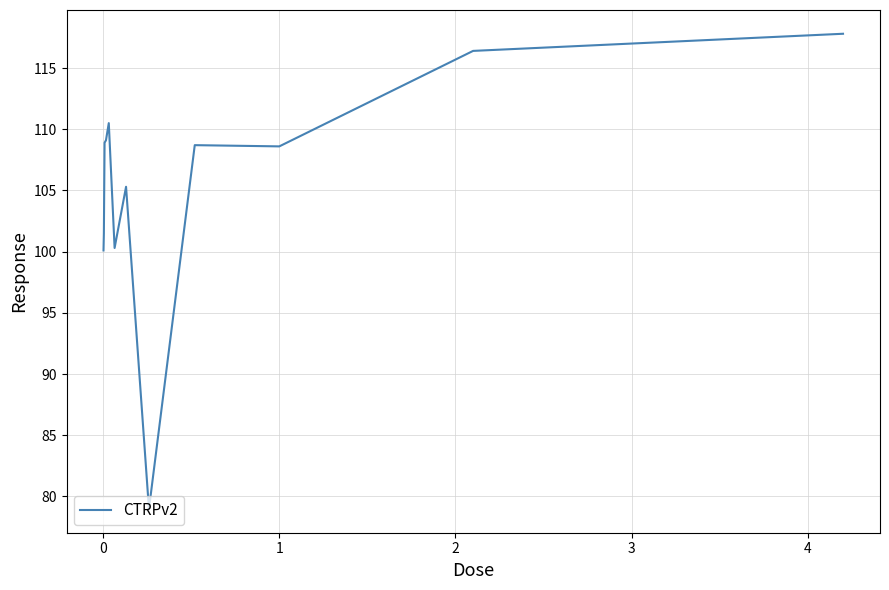

What is the average value?

105.5